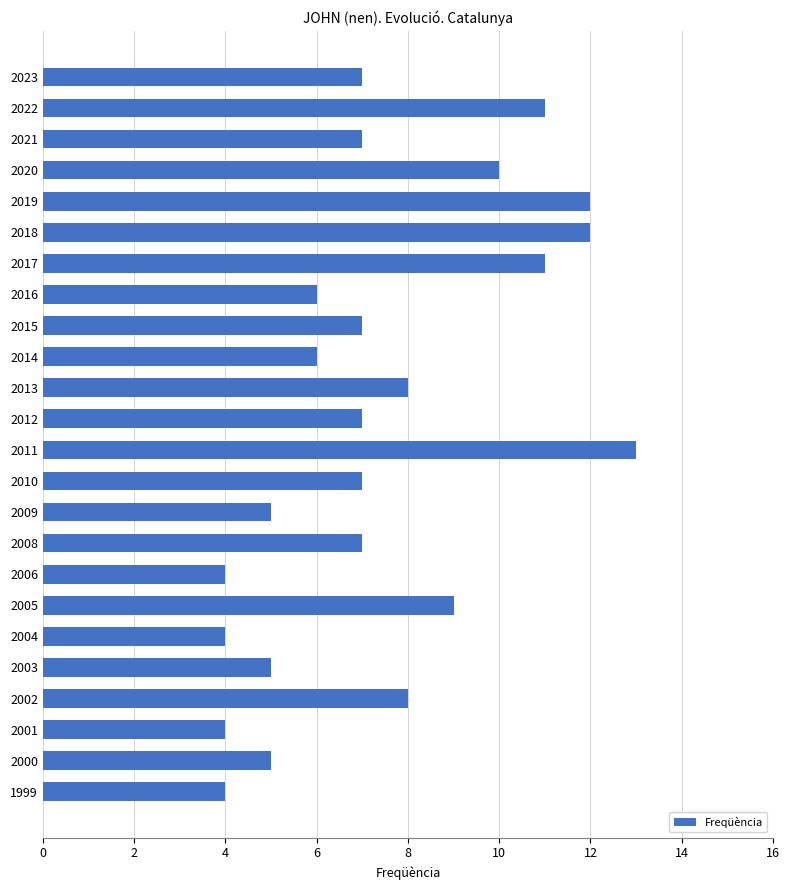

What is the difference between the maximum and minimum values?

9